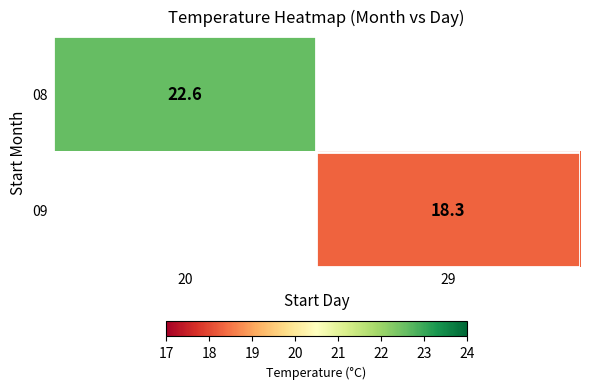

Is it true that 08 equals 22.6 at 20?

True